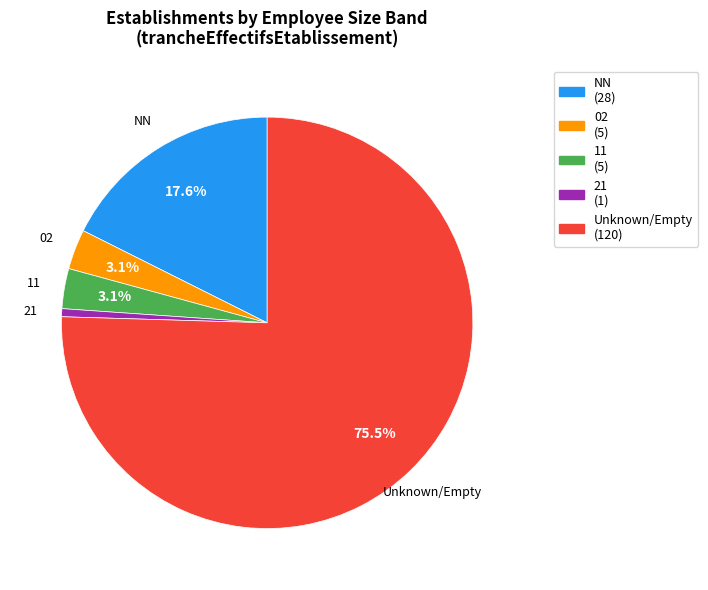

Does any single category account for the majority?

Yes